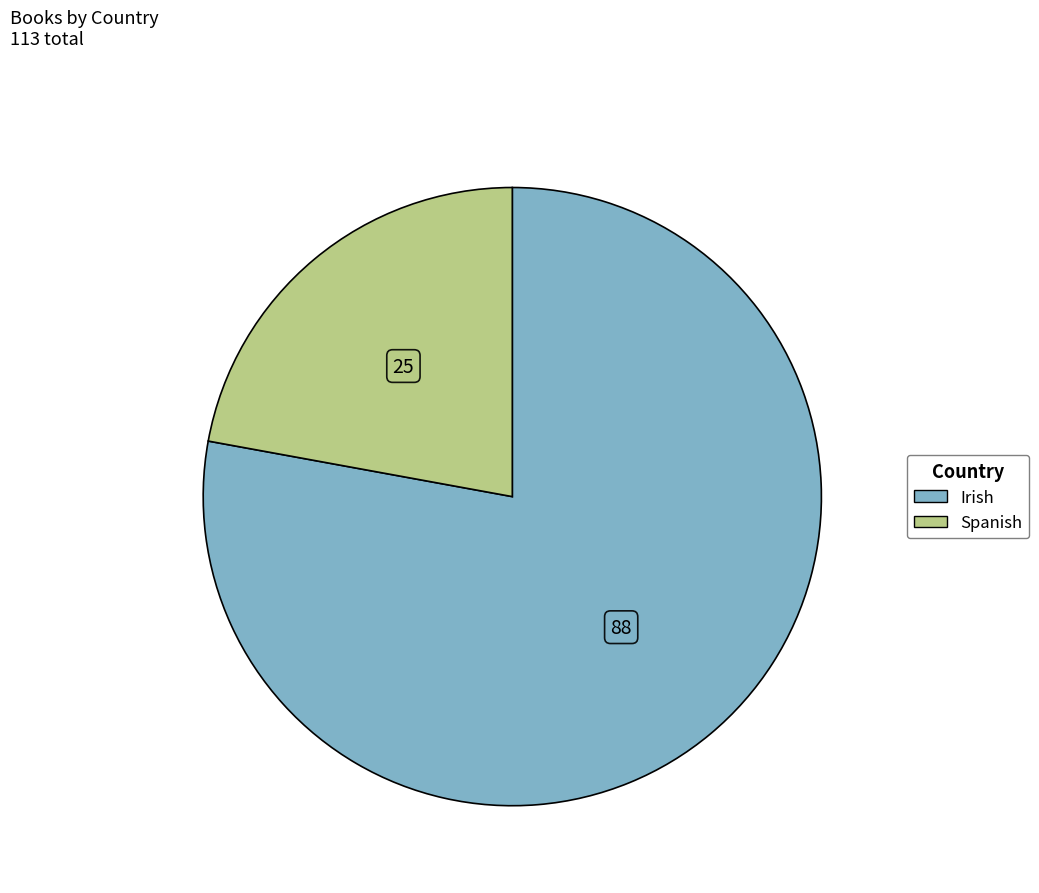

Do Spanish and Irish together represent more than half of the pie?

Yes